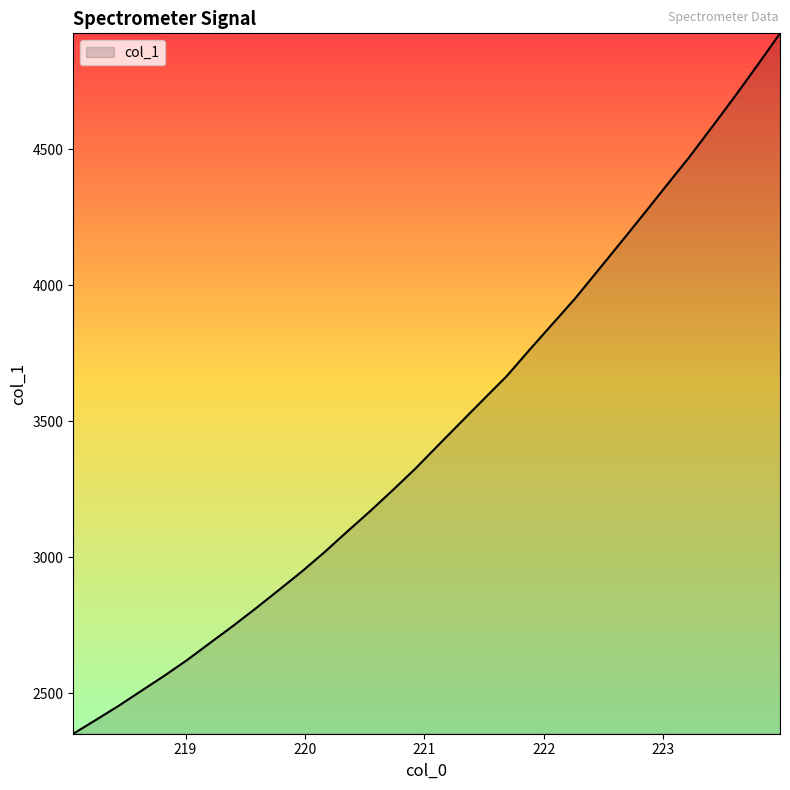

What is the greatest value displayed?

4925.5